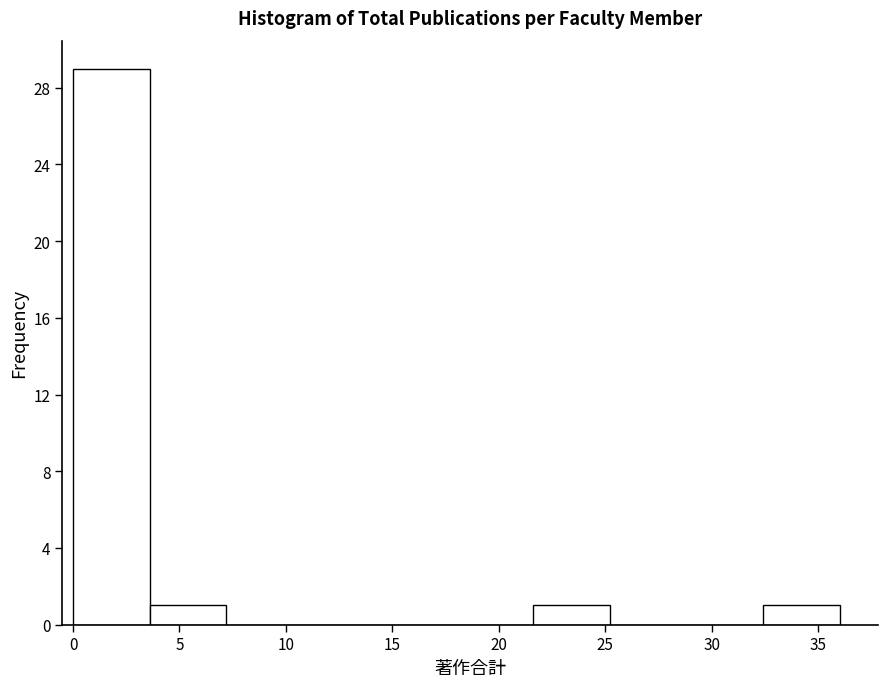

How tall is the bar that spans 0.0 to 3.6 on the x-axis? Neither the bar edges nor the heights are printed on the chart, so give them approximately, as read against the axes.

29